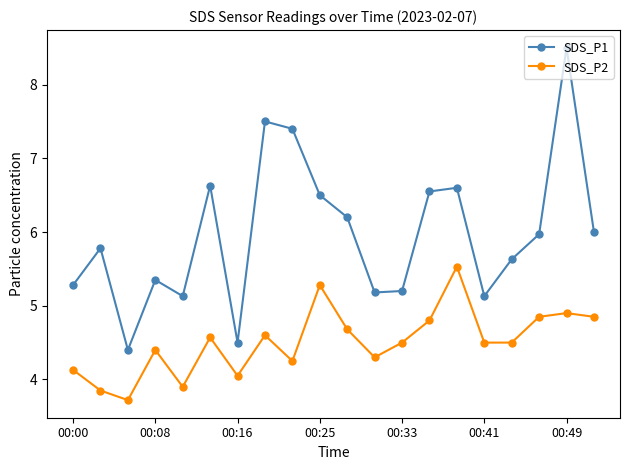

What is the smallest value displayed?

3.7